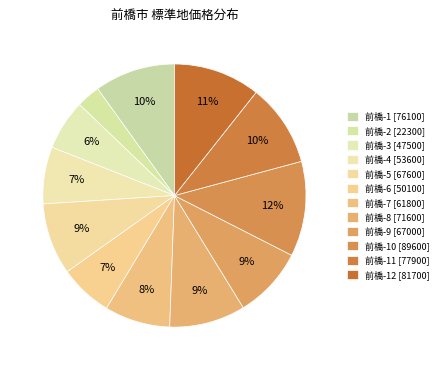

Rank the categories by value from lowest to highest.

前橋-2 [22300], 前橋-3 [47500], 前橋-6 [50100], 前橋-4 [53600], 前橋-7 [61800], 前橋-9 [67000], 前橋-5 [67600], 前橋-8 [71600], 前橋-1 [76100], 前橋-11 [77900], 前橋-12 [81700], 前橋-10 [89600]